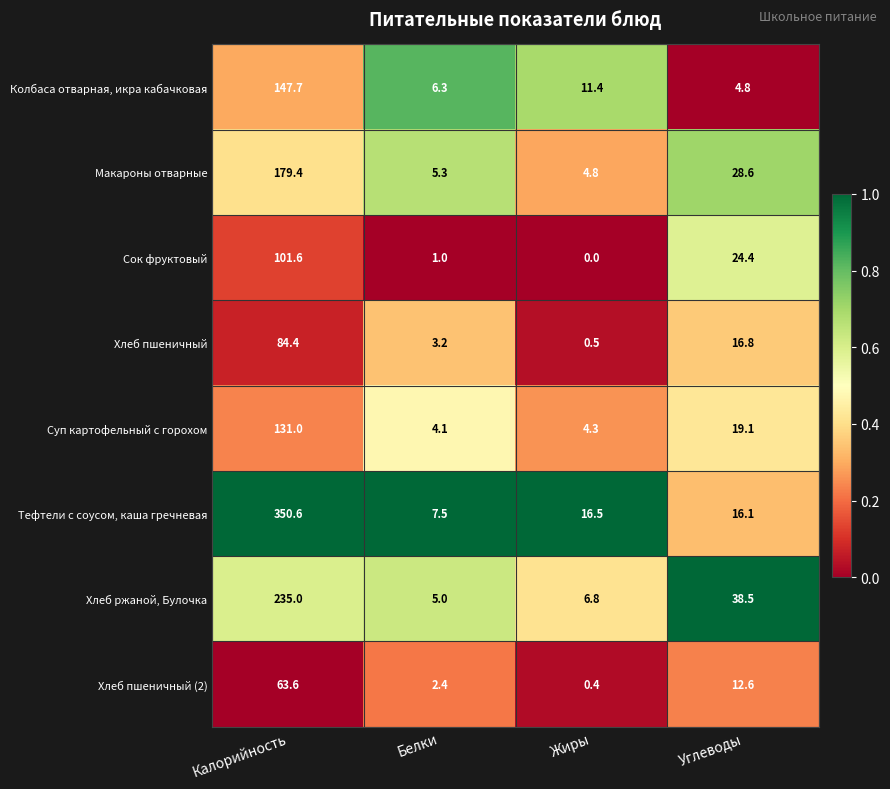

How many distinct data groups are displayed?

8